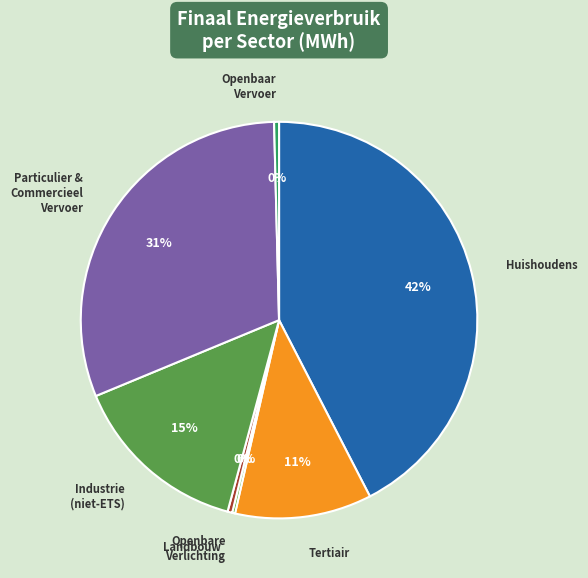

Does any single category account for the majority?

No